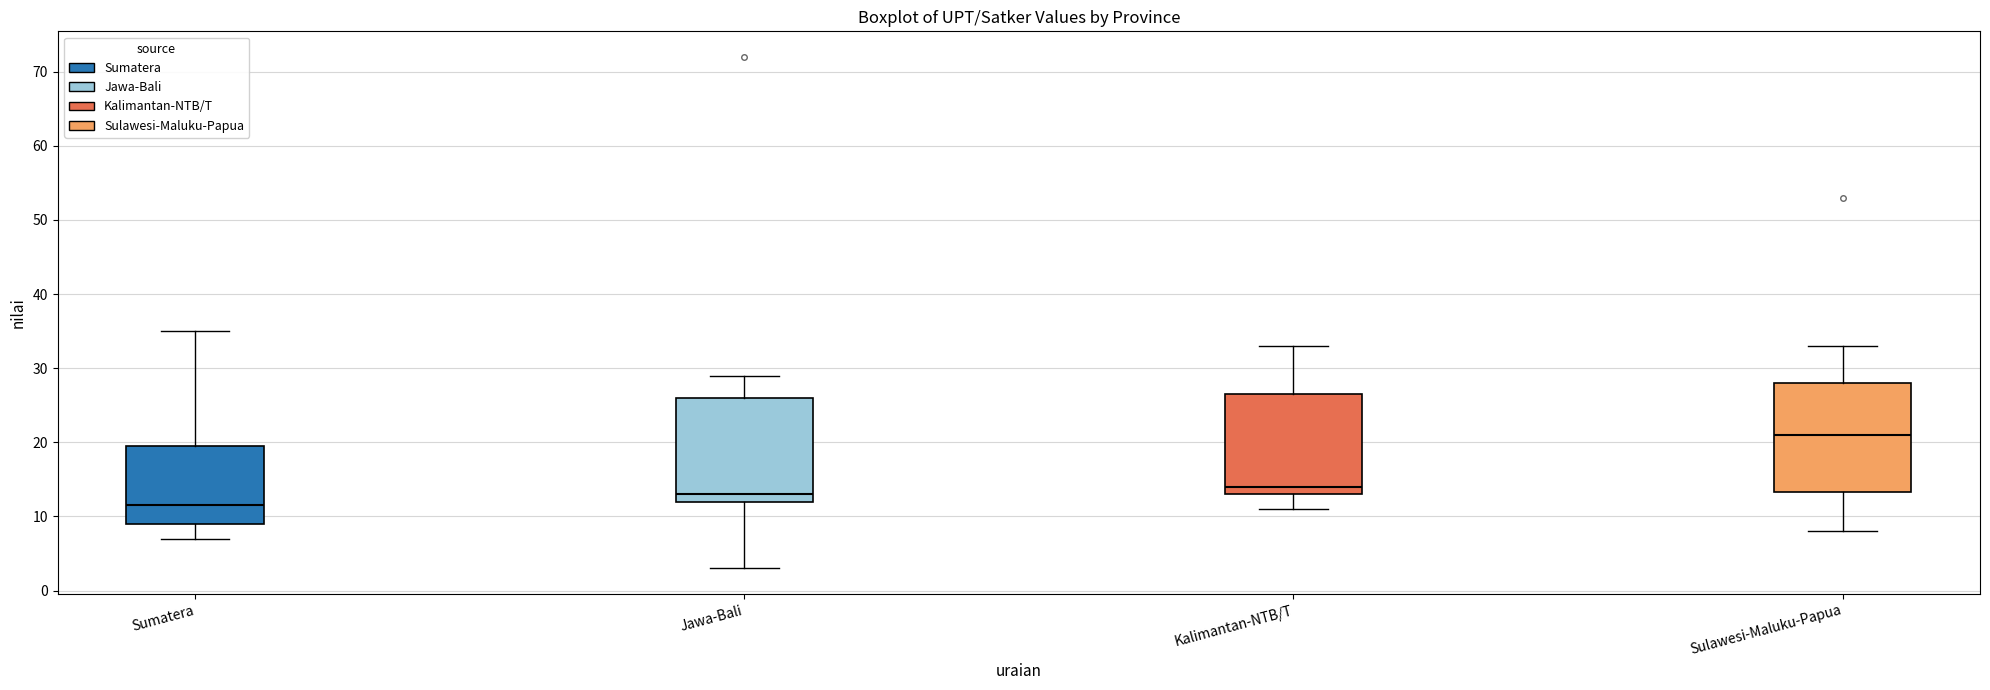

Which box has the highest median line?

Sulawesi-Maluku-Papua